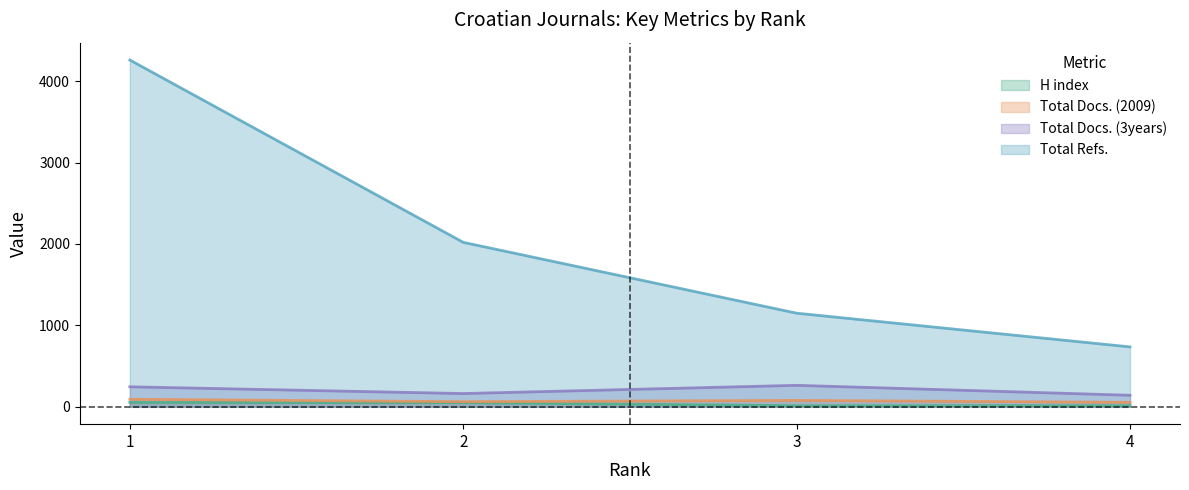

At which category is the sum across all series the highest?

1